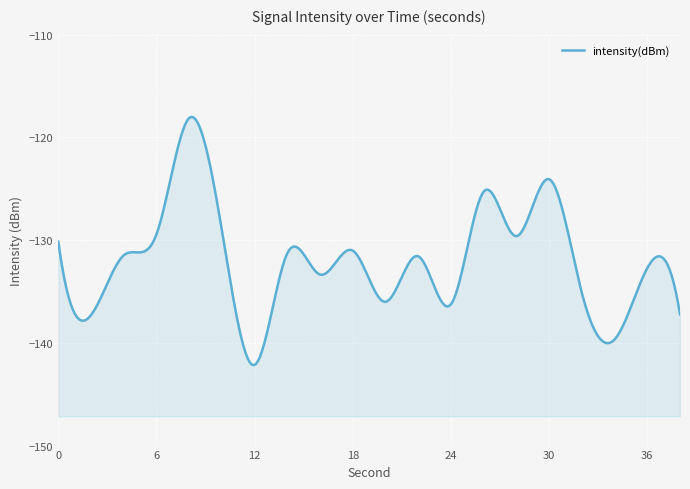

What is the minimum value shown in the chart?

-142.2